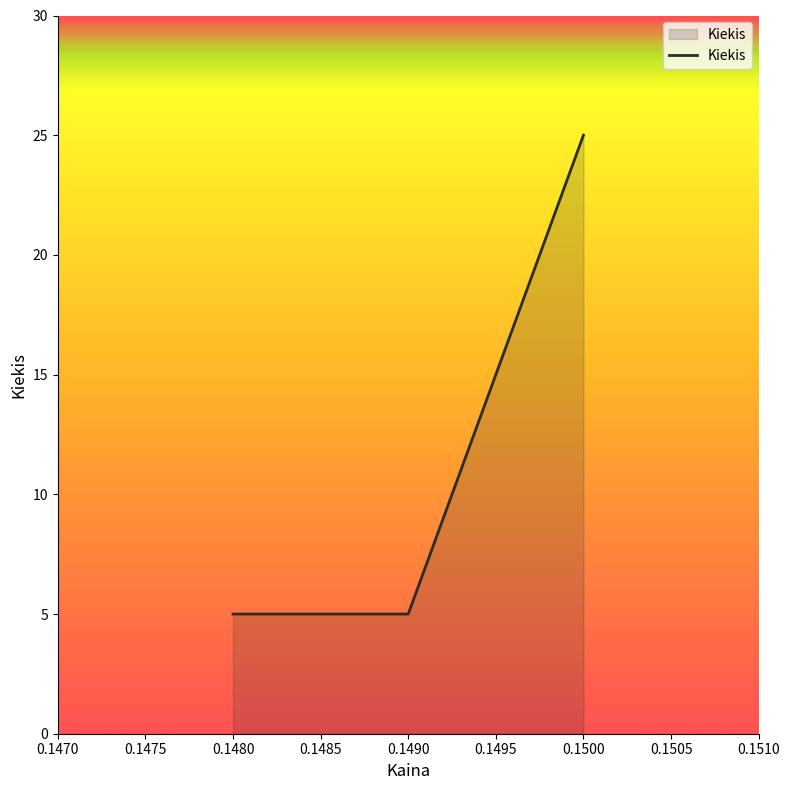

The value at 0.1490 is 5. True or false?

True